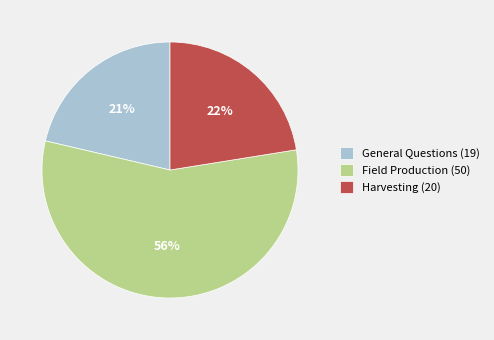

Is there any slice that represents more than half of the pie?

Yes